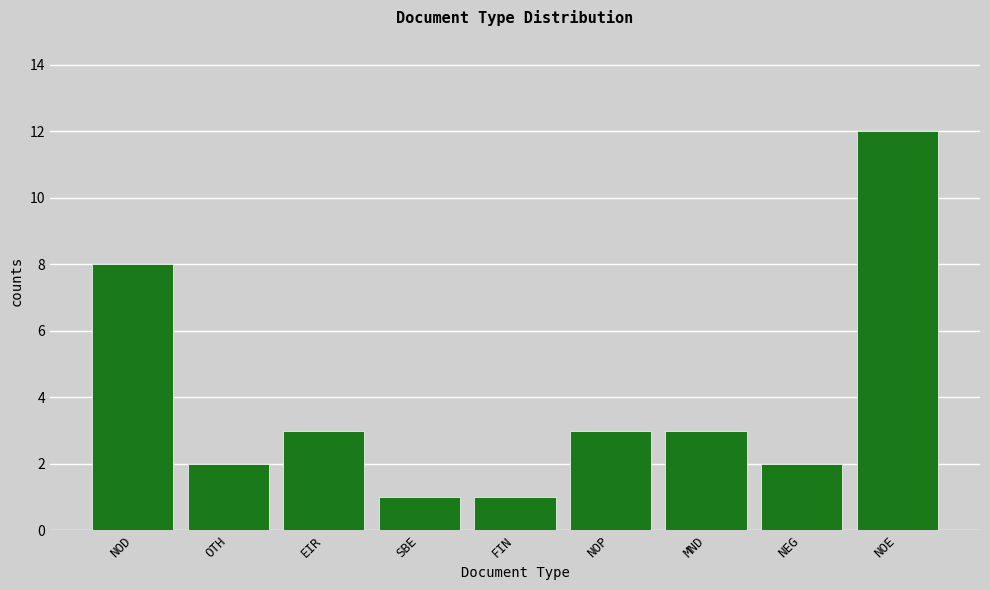

Reading left to right, extract all data points from this chart.

8	2	3	1	1	3	3	2	12